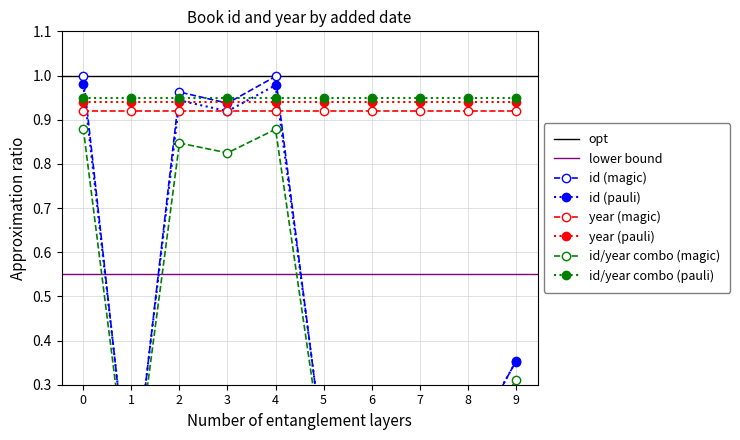

What is the value of the 7th point from the left?

0.2